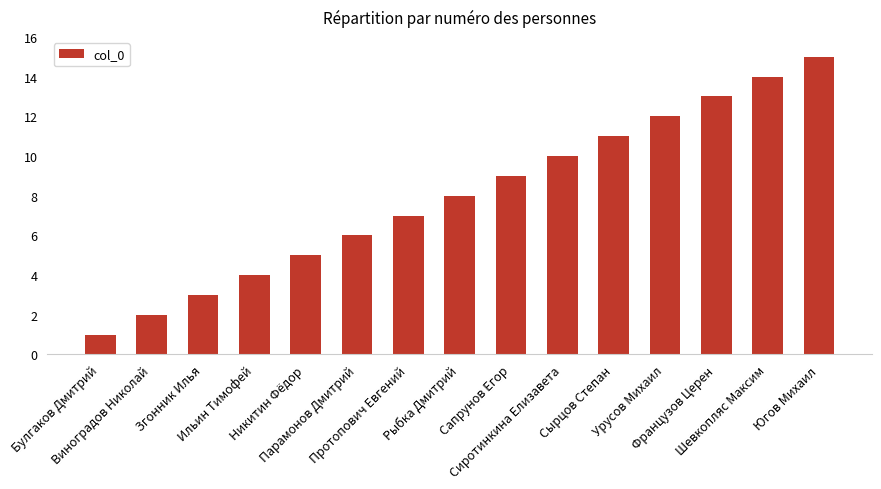

At which label is the value closest to 8?

Рыбка Дмитрий